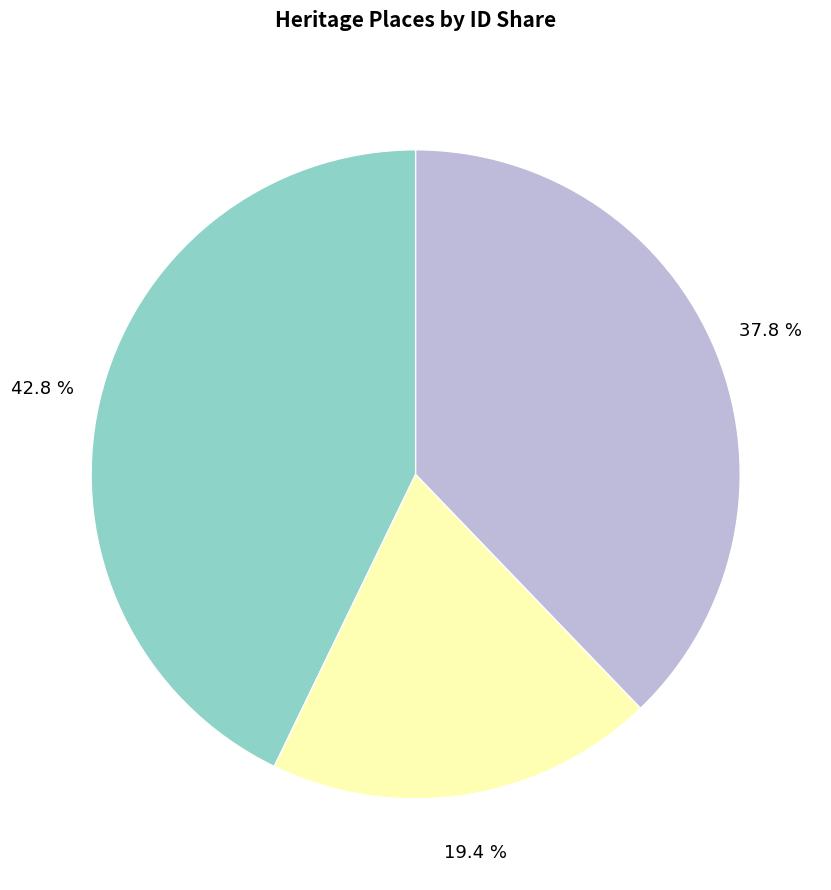

Is there a majority slice in this chart?

No